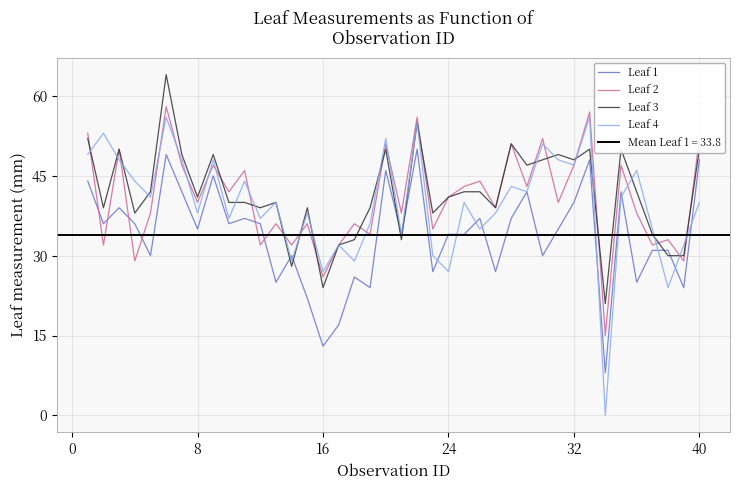

What is the maximum value for Leaf 1?

50